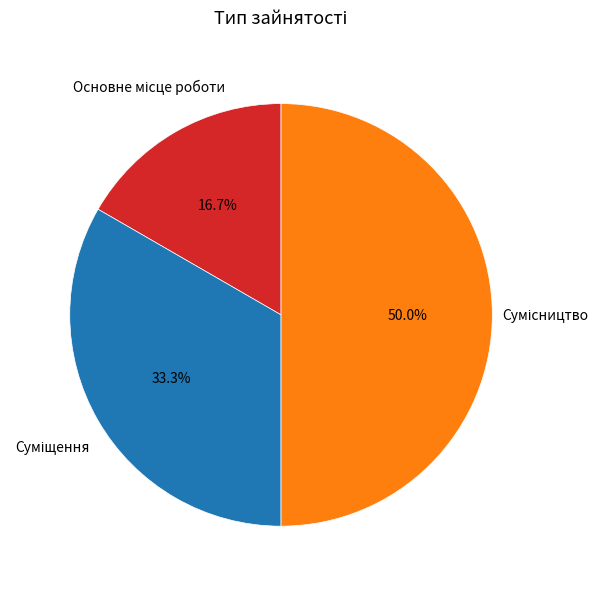

To the nearest percent, what portion does Суміщення represent?

33%